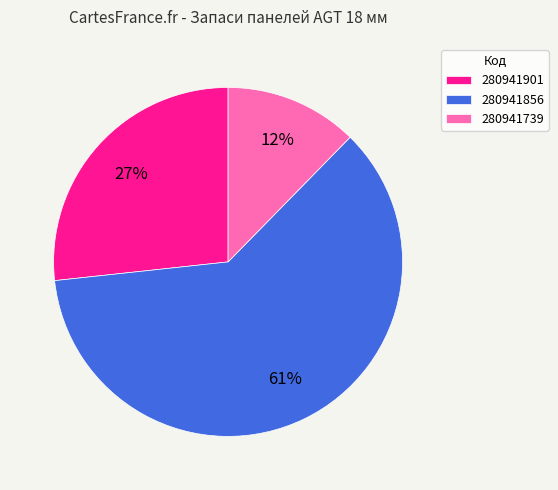

Which slice is the smallest?

280941739